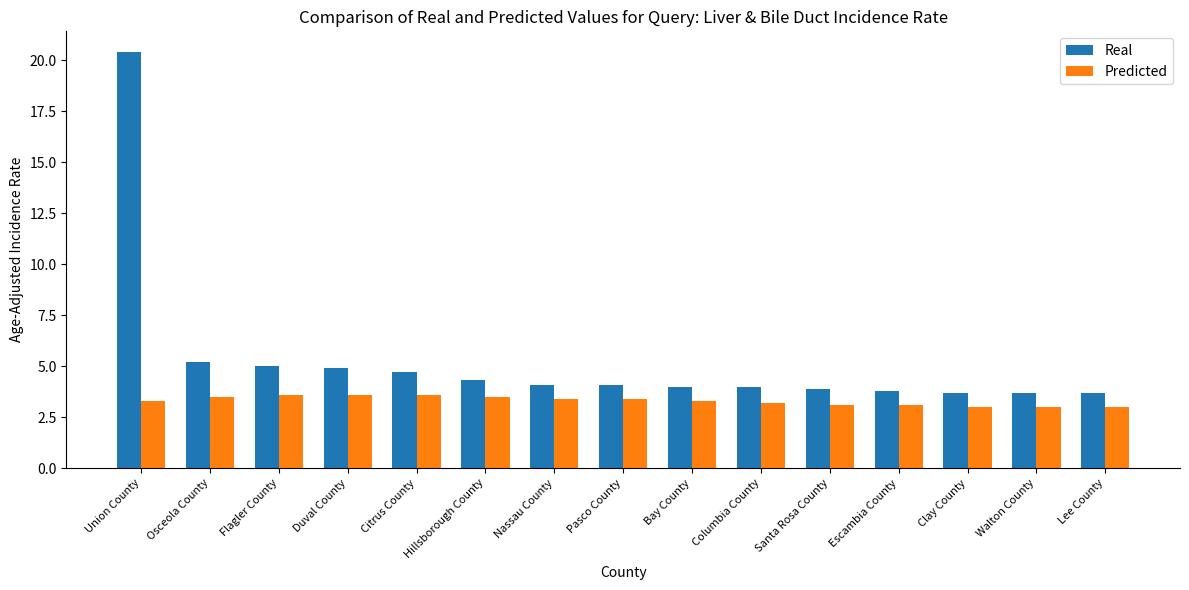

What is the maximum value for Predicted?

3.6